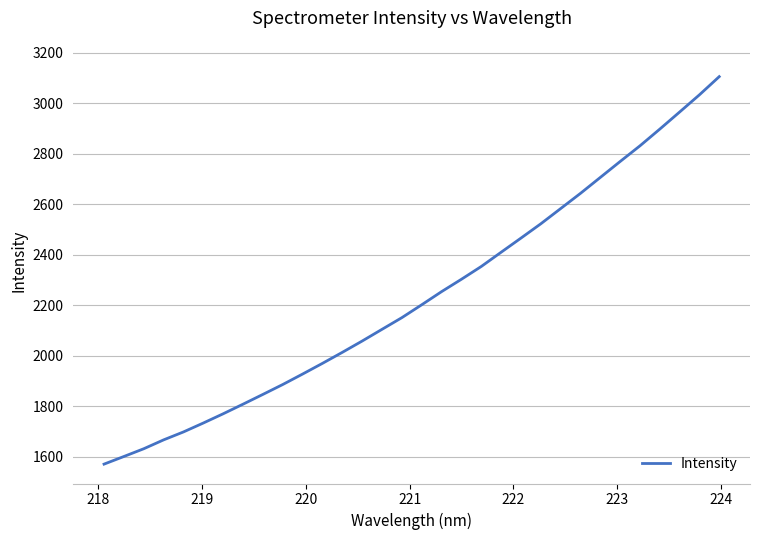

What is the difference between the maximum and minimum values?

1534.6